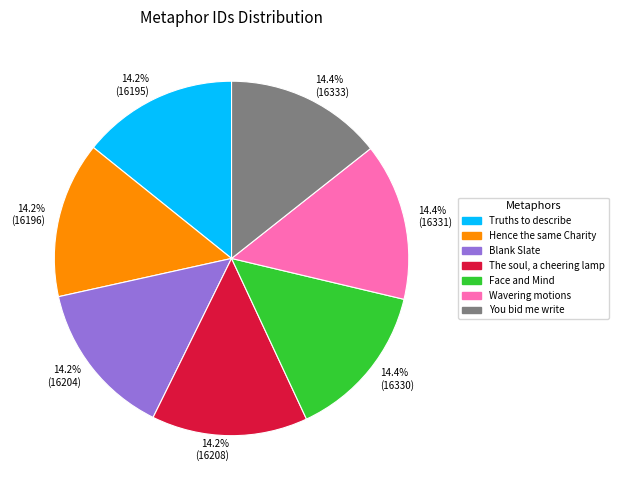

The Hence the same Charity slice represents 8% of the pie. True or false?

False